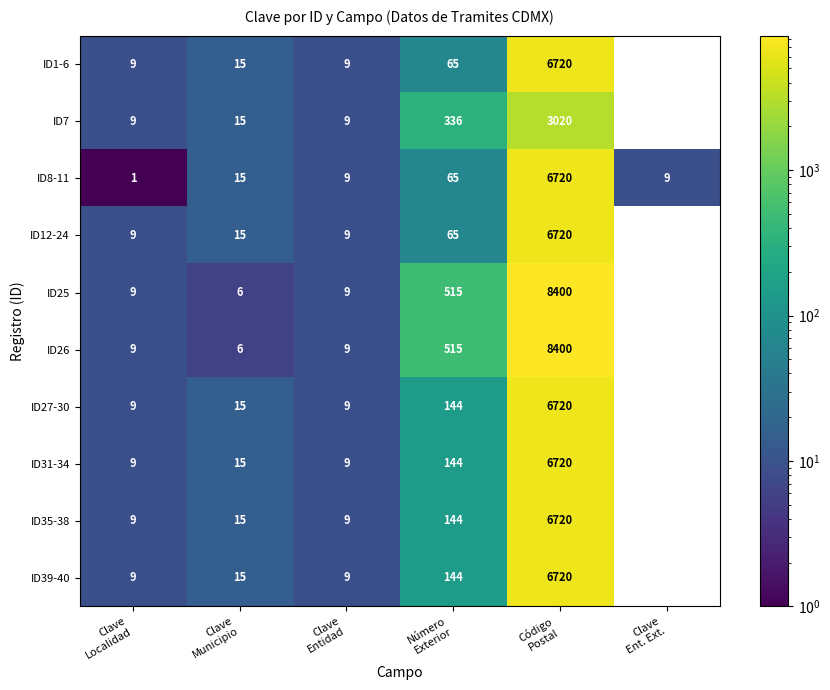

What is the difference between the maximum and minimum values in the ID25 series?

8400